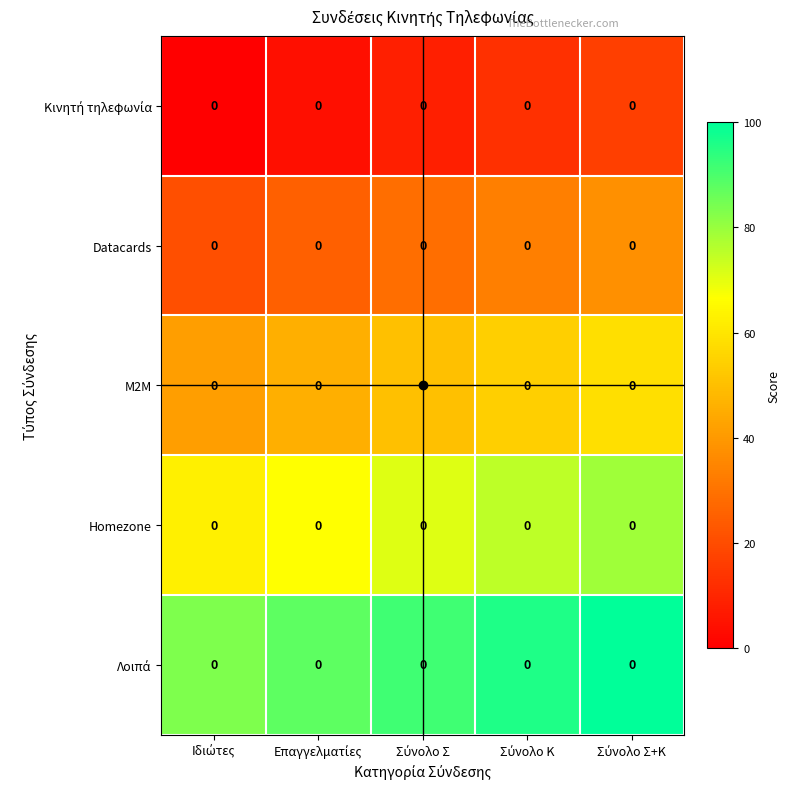

List the labels in order of M2M value, largest first.

Σύνολο Σ+Κ, Σύνολο Κ, Σύνολο Σ, Επαγγελματίες, Ιδιώτες